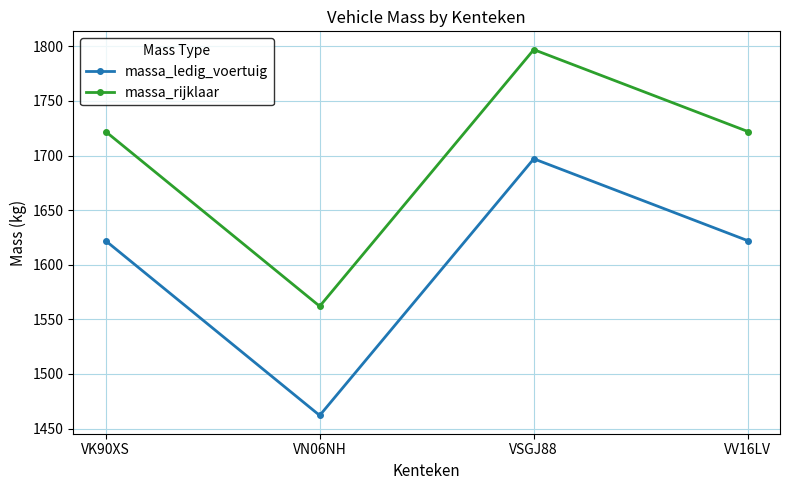

What is the label of the 3rd point from the left?

VSGJ88